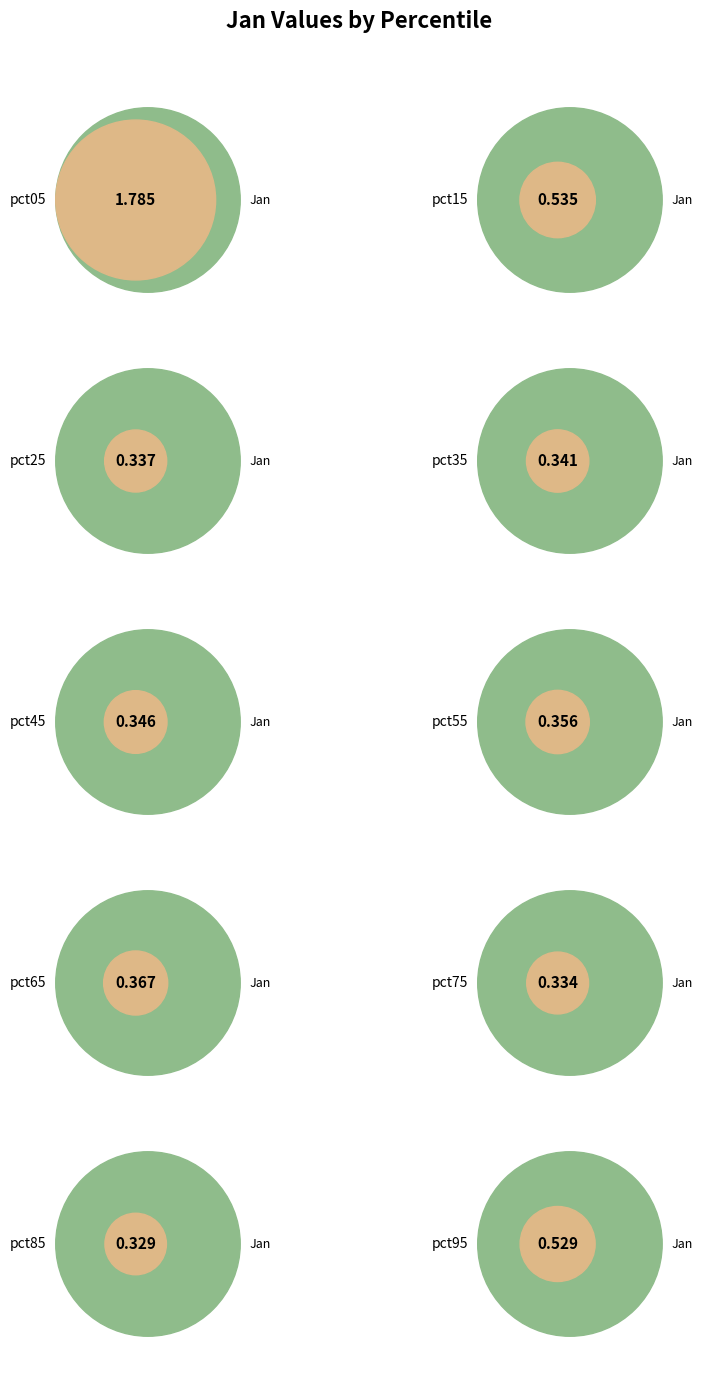

What percentage is the pct75 slice, to the nearest percent?

6%